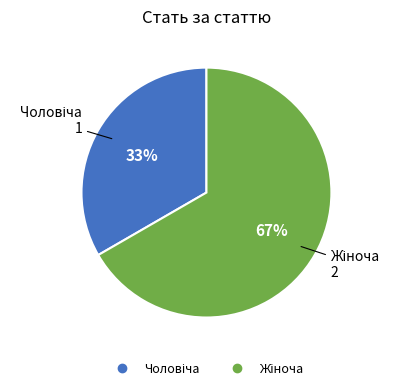

Is there a majority slice in this chart?

Yes